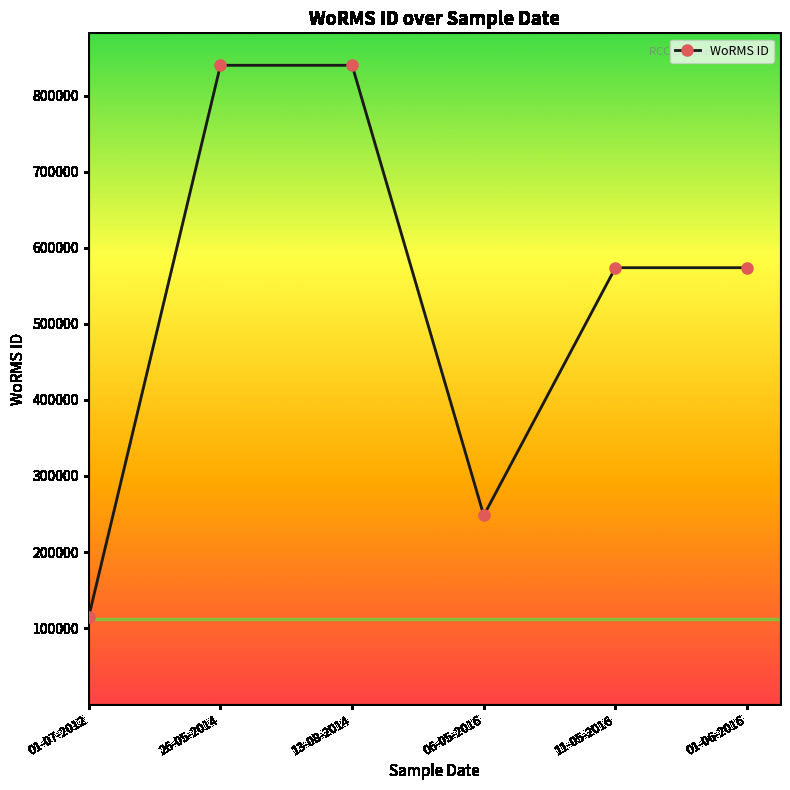

What is the approximate value at 01-06-2016?

573884